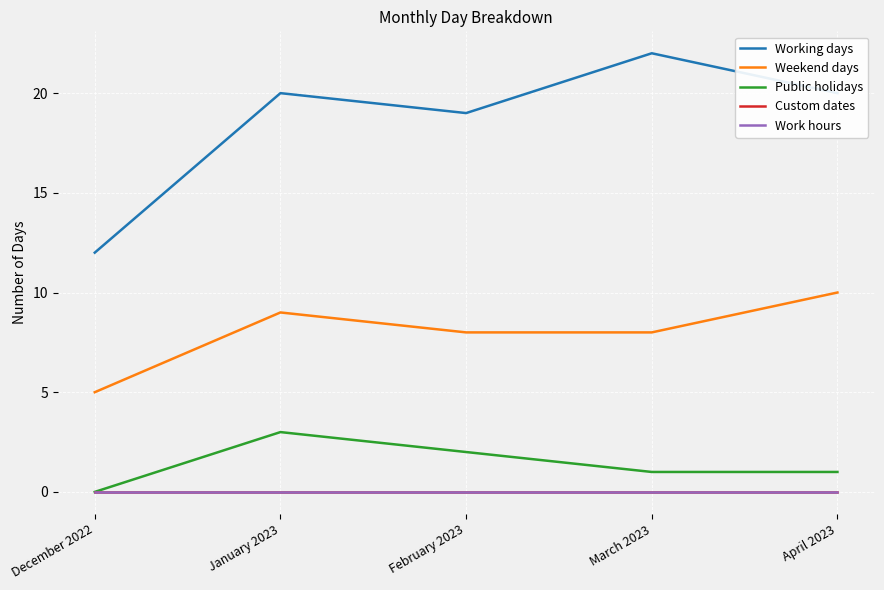

How many Working days values are between 19 and 20?

3